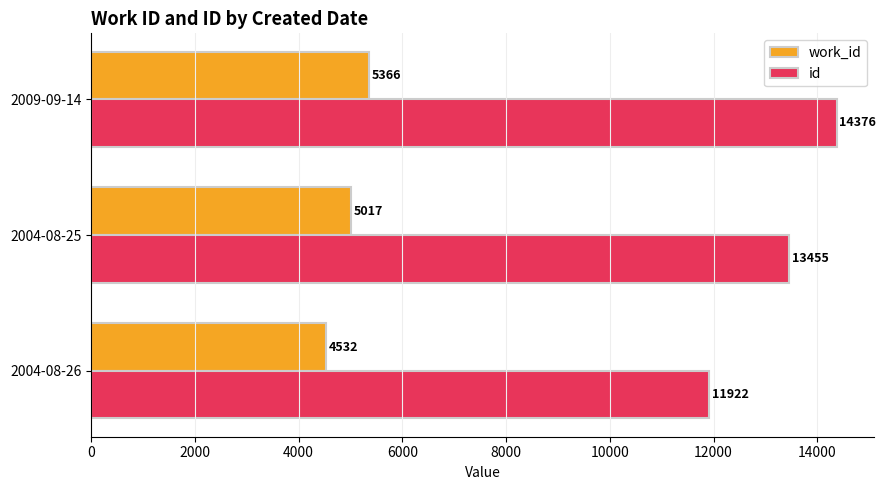

What are all the series names shown in the legend?

work_id, id